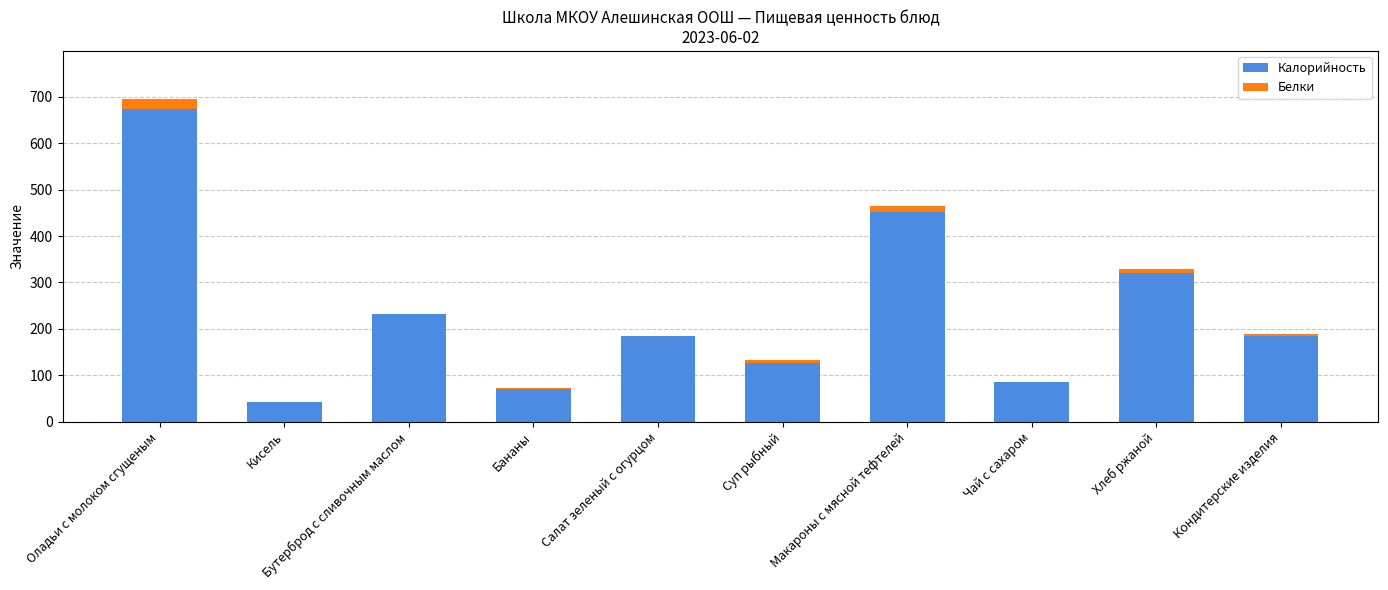

The value of Калорийность at Бананы is 105.2. True or false?

False